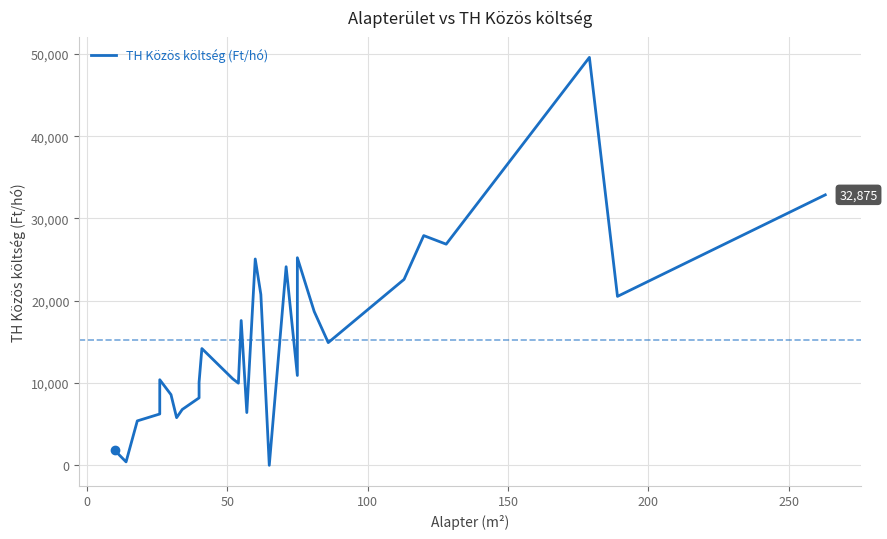

True or false: the data has more than 1 interior local peaks.

True